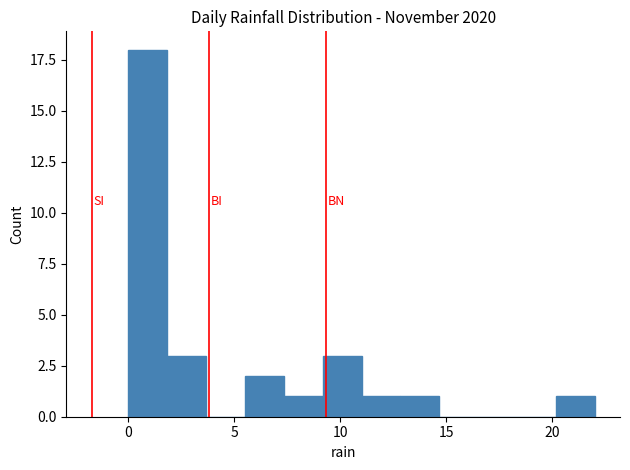

Read against the x-axis, roughly where is the centre of the tallest bar?

1.0